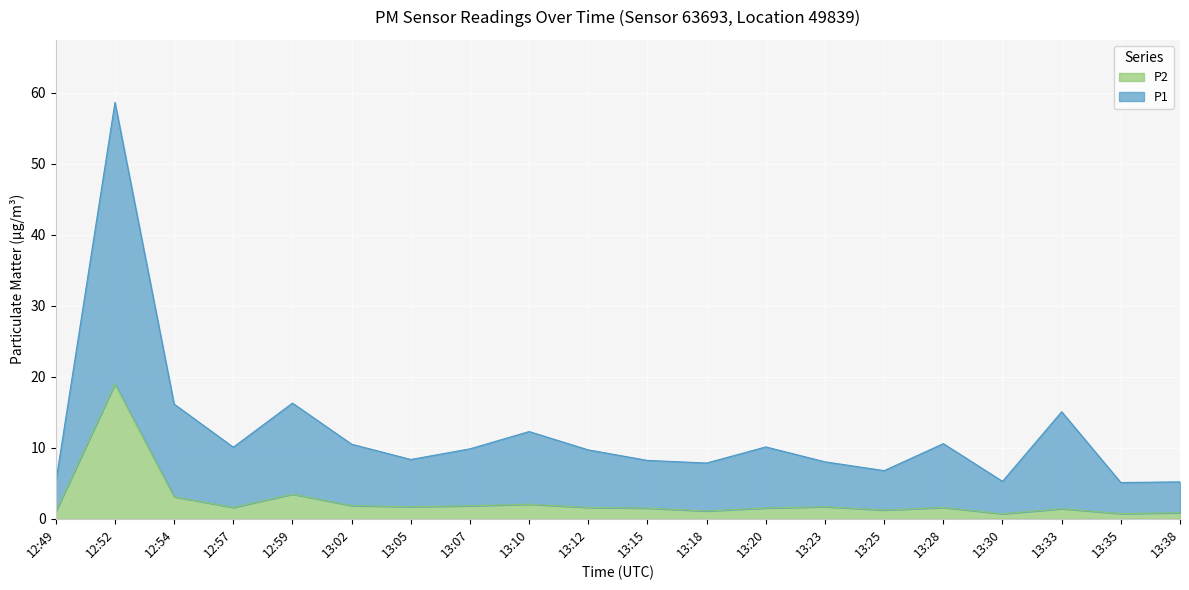

True or false: P2 and P1 intersect in this chart.

False